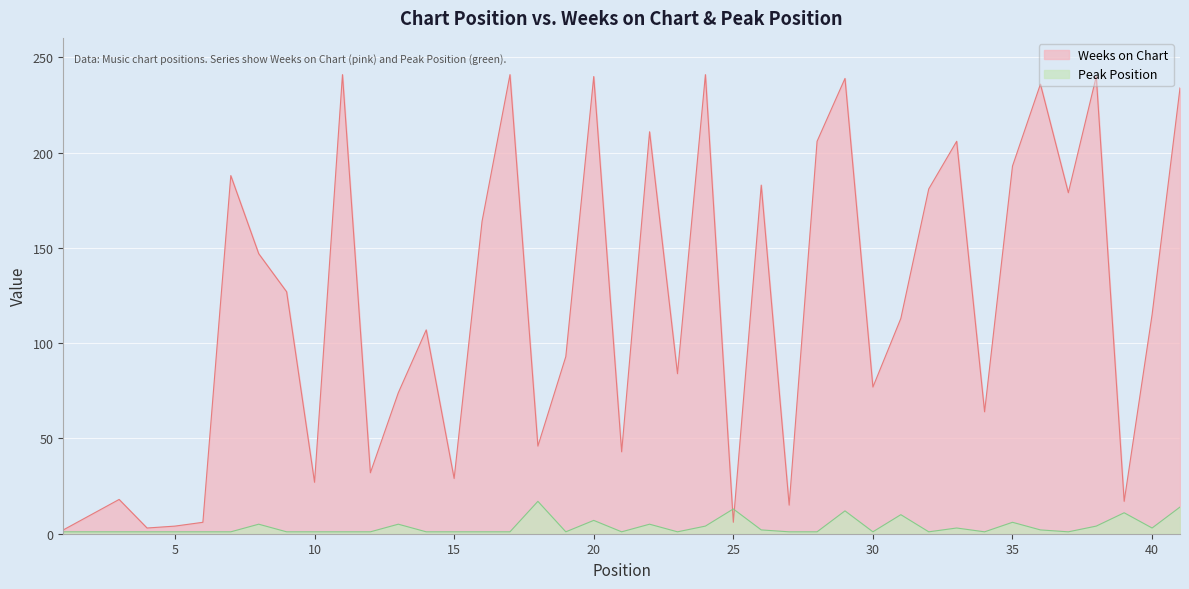

Read the Peak Position value at 8, to the nearest 5.

5